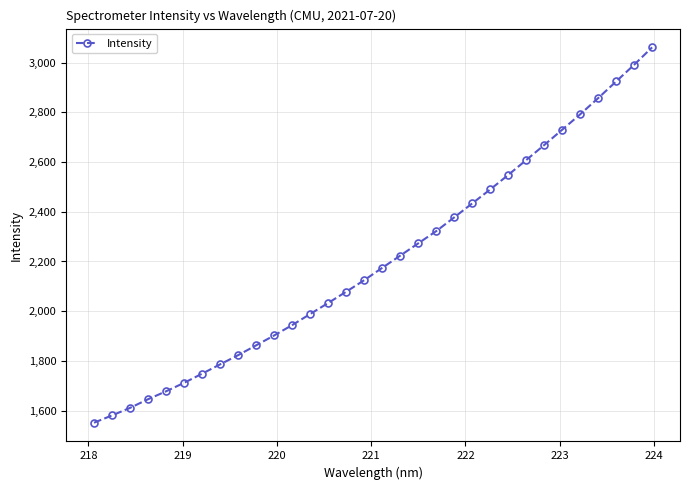

What is the smallest value displayed?

1551.8